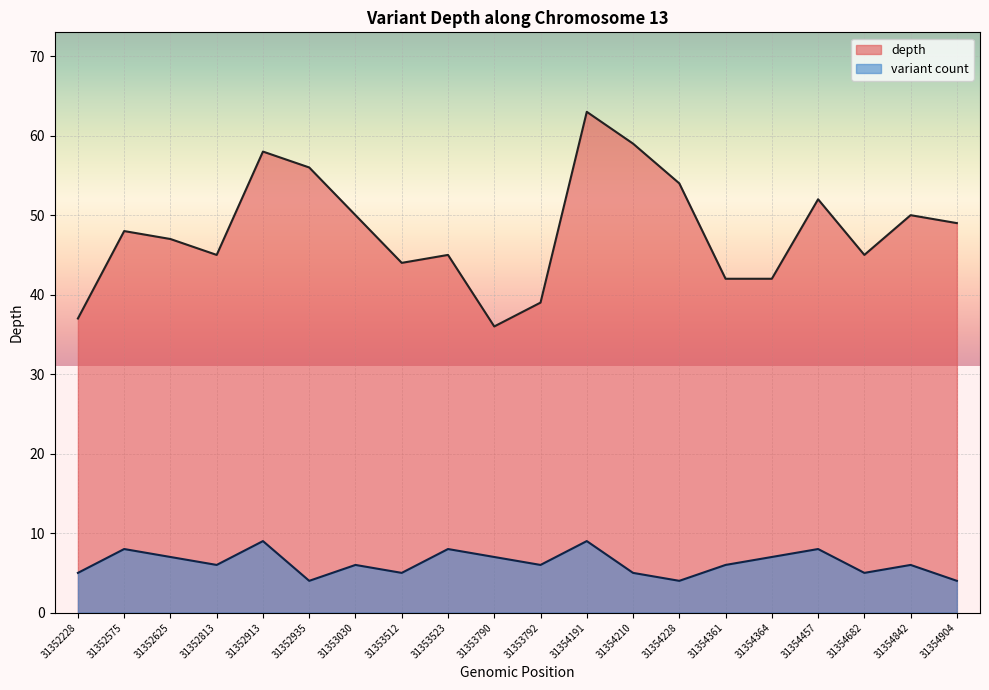

Rank the categories by variant count line value from highest to lowest.

31352913, 31354191, 31352575, 31353523, 31354457, 31352625, 31353790, 31354364, 31352813, 31353030, 31353792, 31354361, 31354842, 31352228, 31353512, 31354210, 31354682, 31352935, 31354228, 31354904